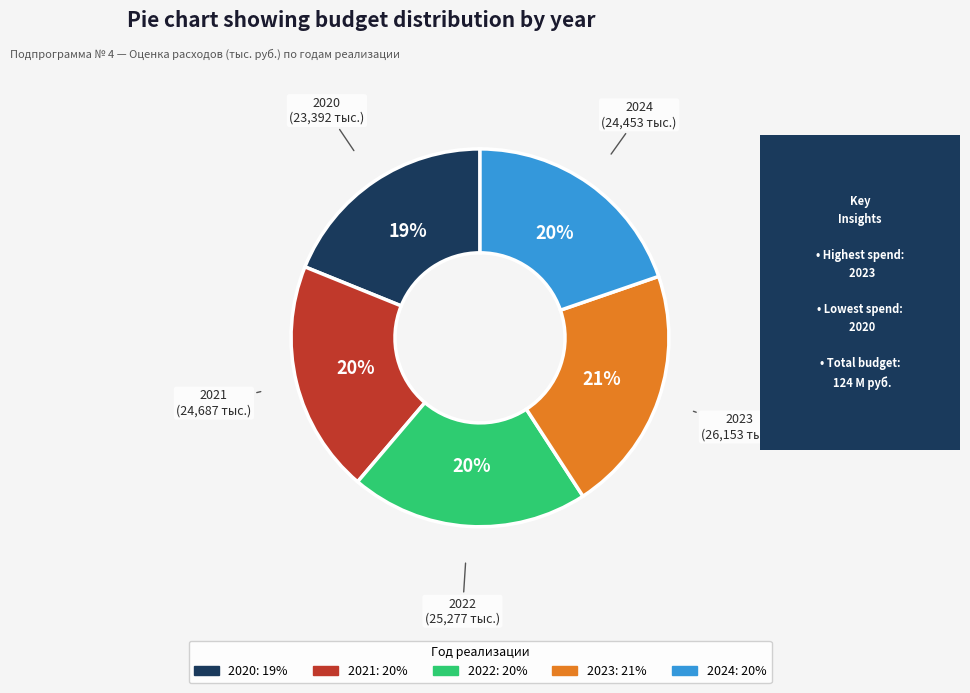

To the nearest percent, what portion does 2020 represent?

19%